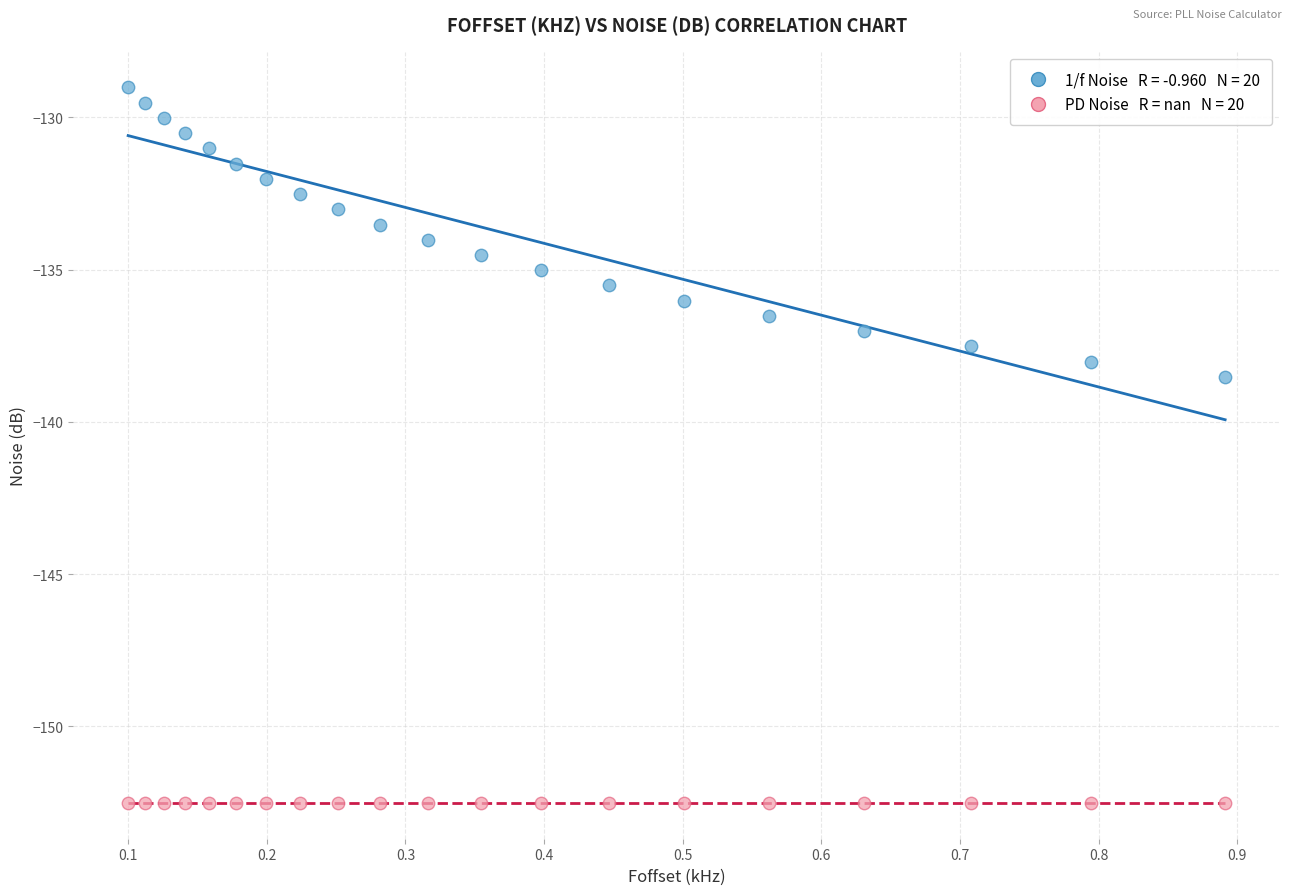

Across all series, what Y value is closest to -140?

-138.5